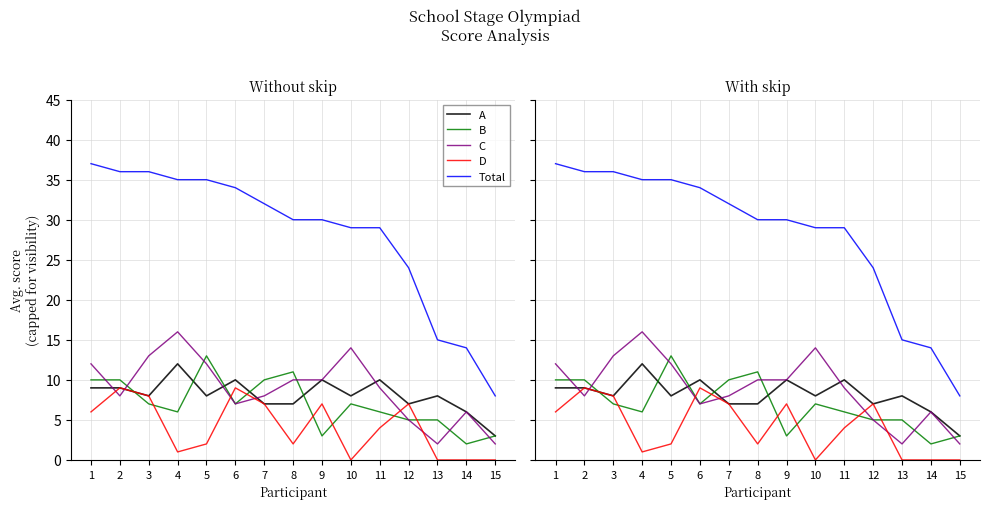

Which series changed the most between 10 and 13?

Total